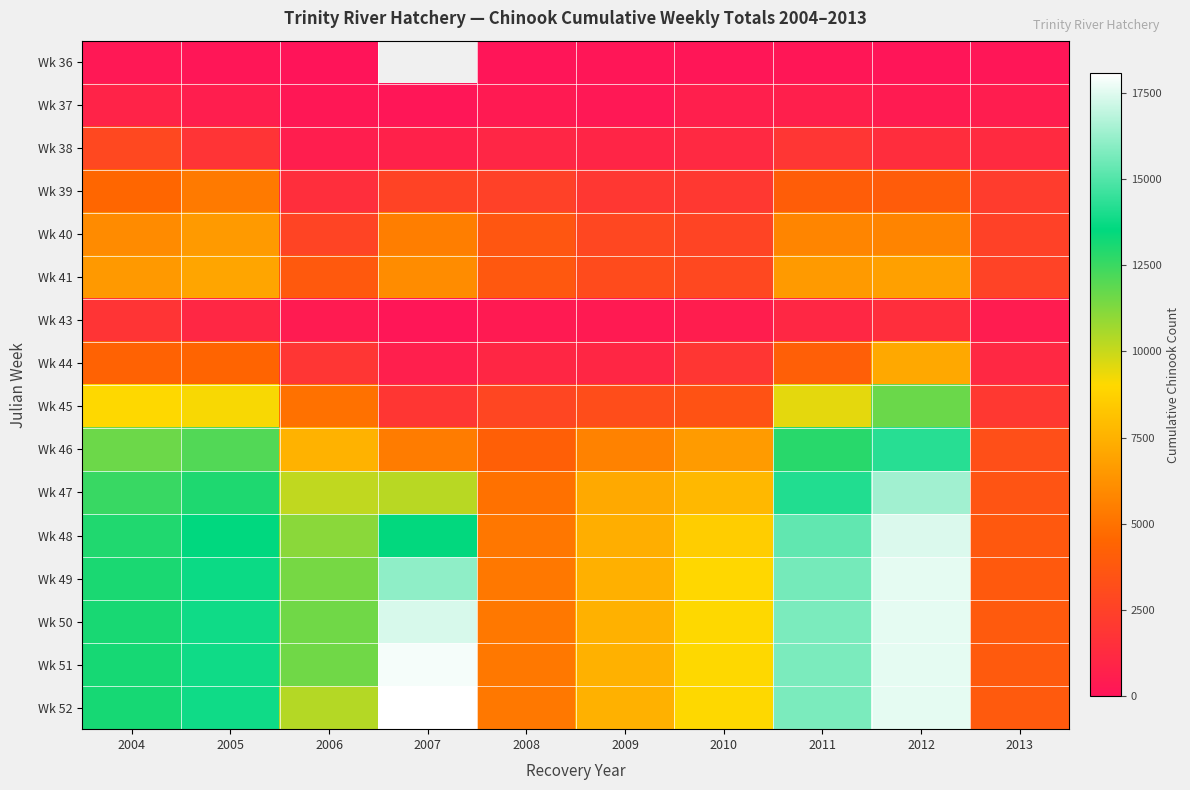

What is the highest value of the Wk 36 series?

212.0